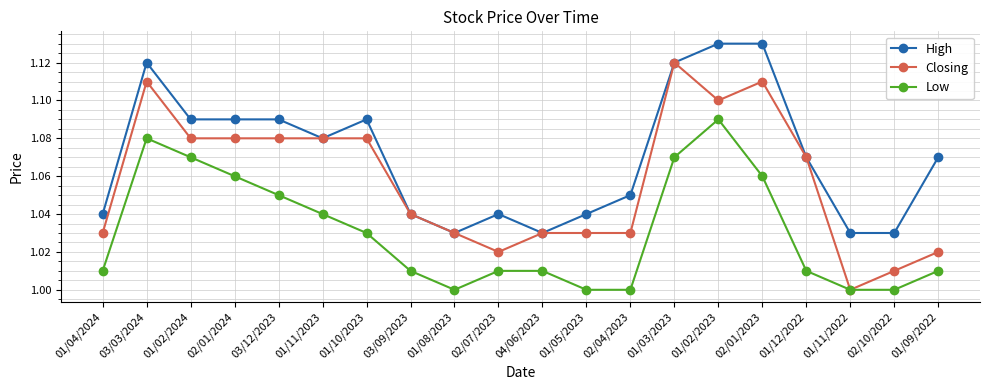

Does the chart display data point markers on the line(s)?

Yes